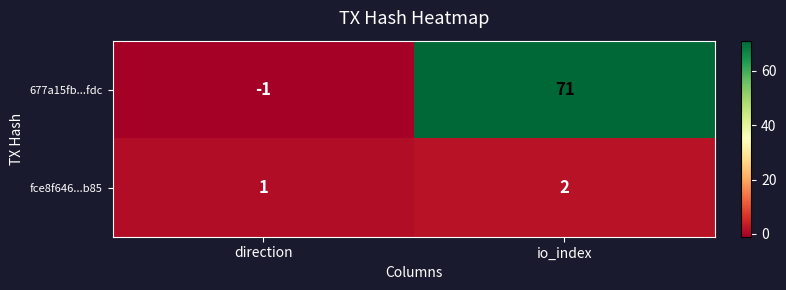

Rank the series by their maximum value, from lowest to highest.

fce8f646...b85, 677a15fb...fdc